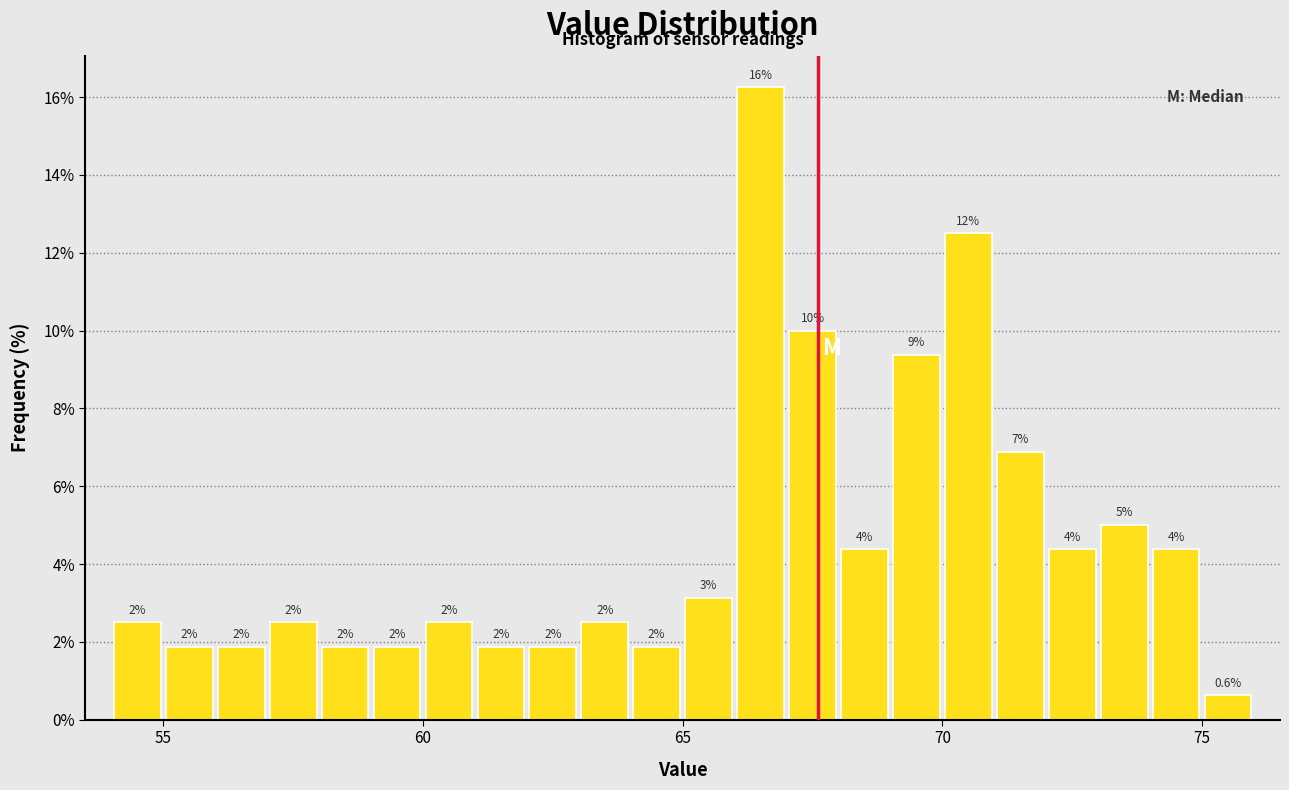

Read against the x-axis, roughly where is the centre of the tallest bar?

66.5